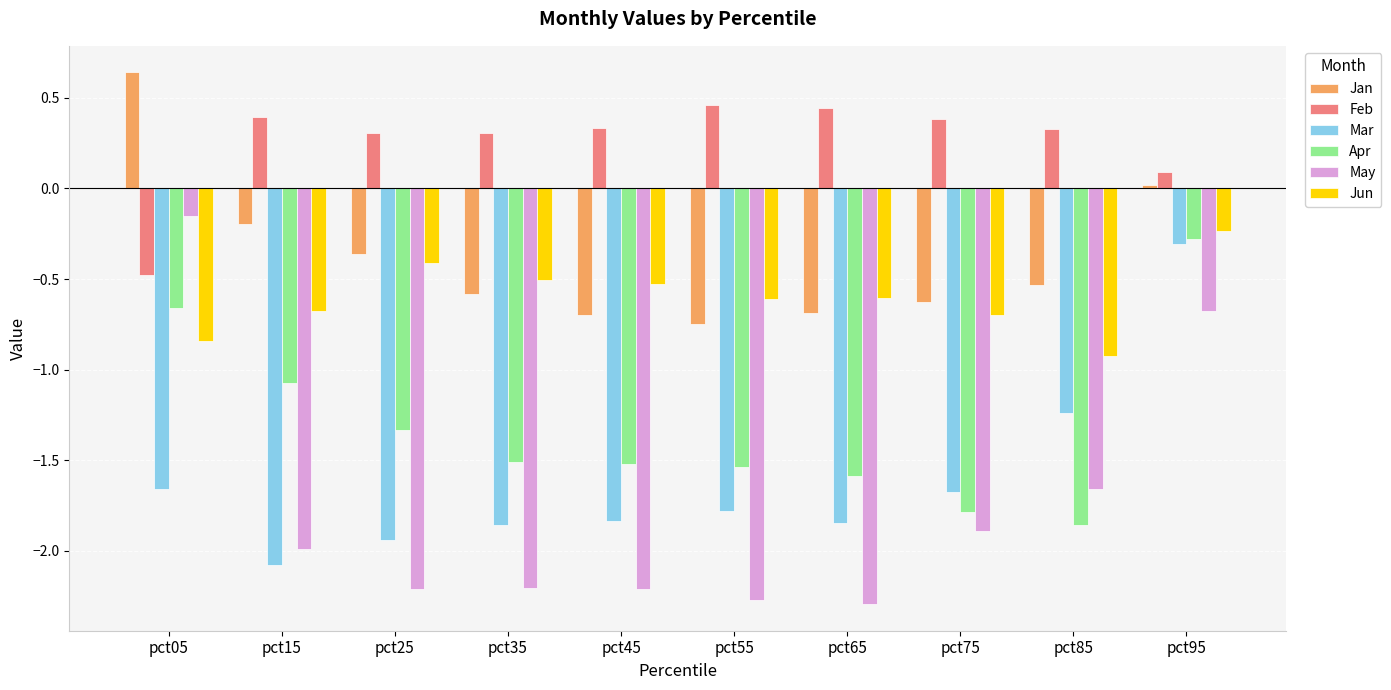

Is the value of Jun at pct05 greater than the value of May at pct35?

Yes